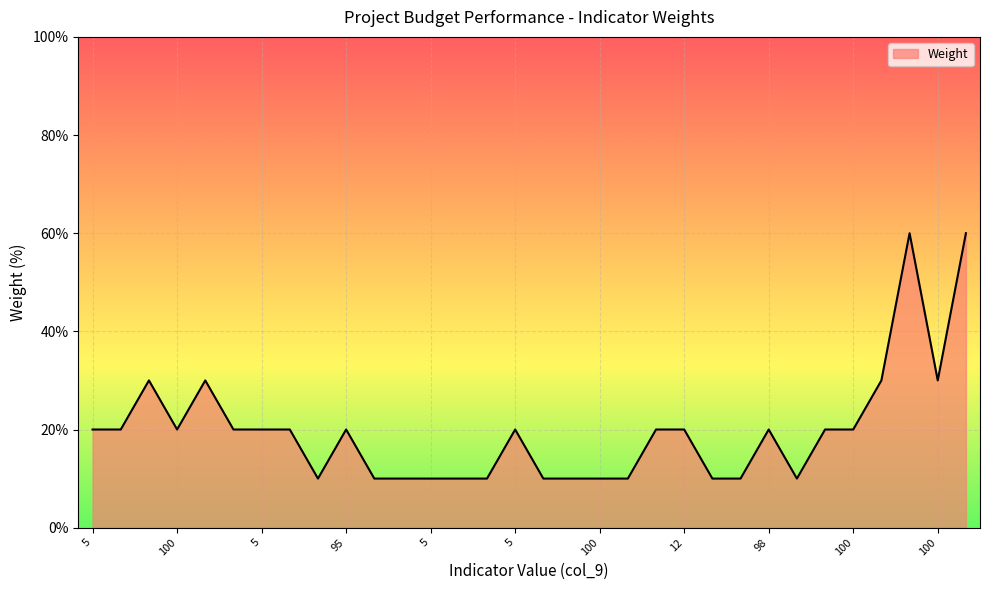

What is the difference between the maximum and minimum values?

50